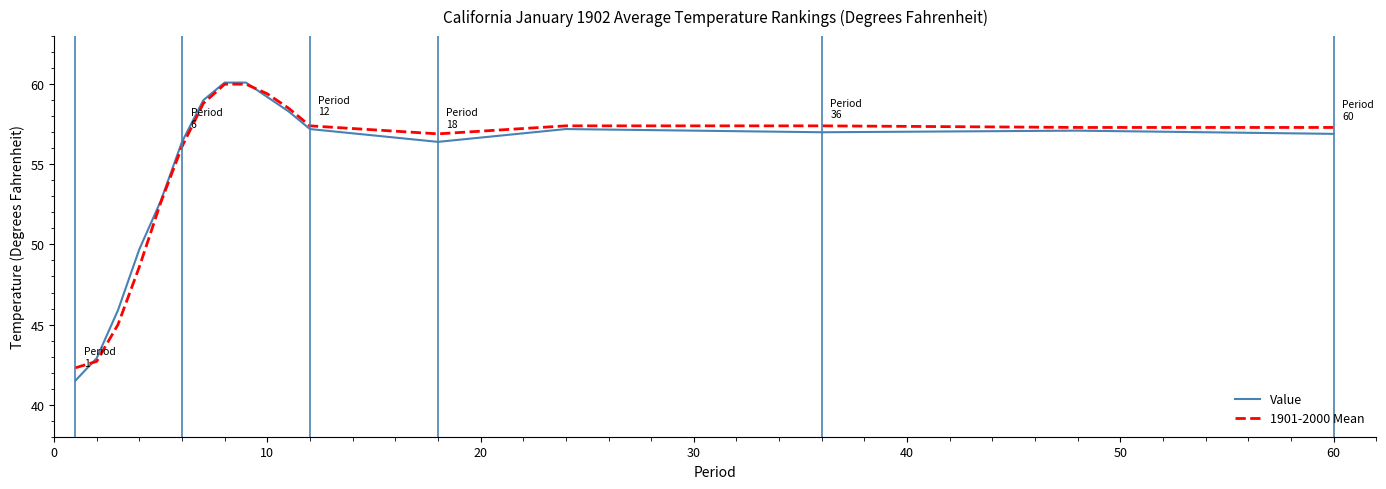

Which series has the largest range (max minus min)?

Value